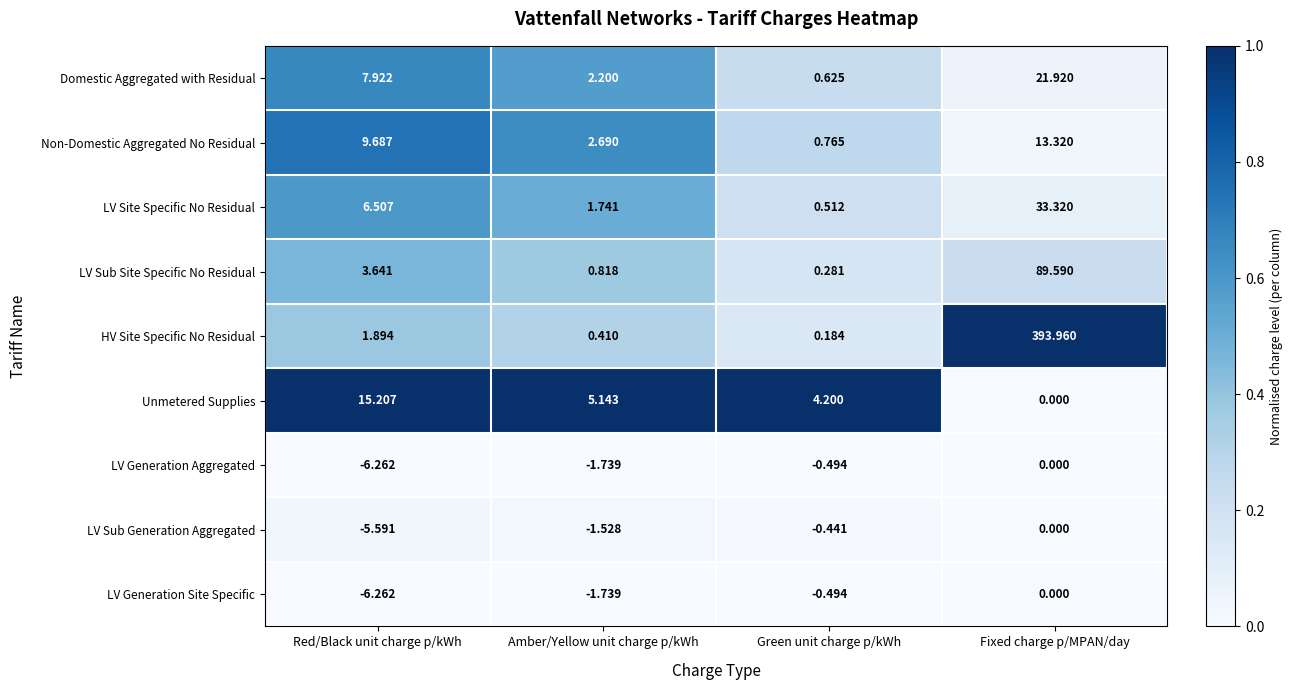

Rank the categories by LV Generation Aggregated value from highest to lowest.

Fixed charge p/MPAN/day, Green unit charge p/kWh, Amber/Yellow unit charge p/kWh, Red/Black unit charge p/kWh